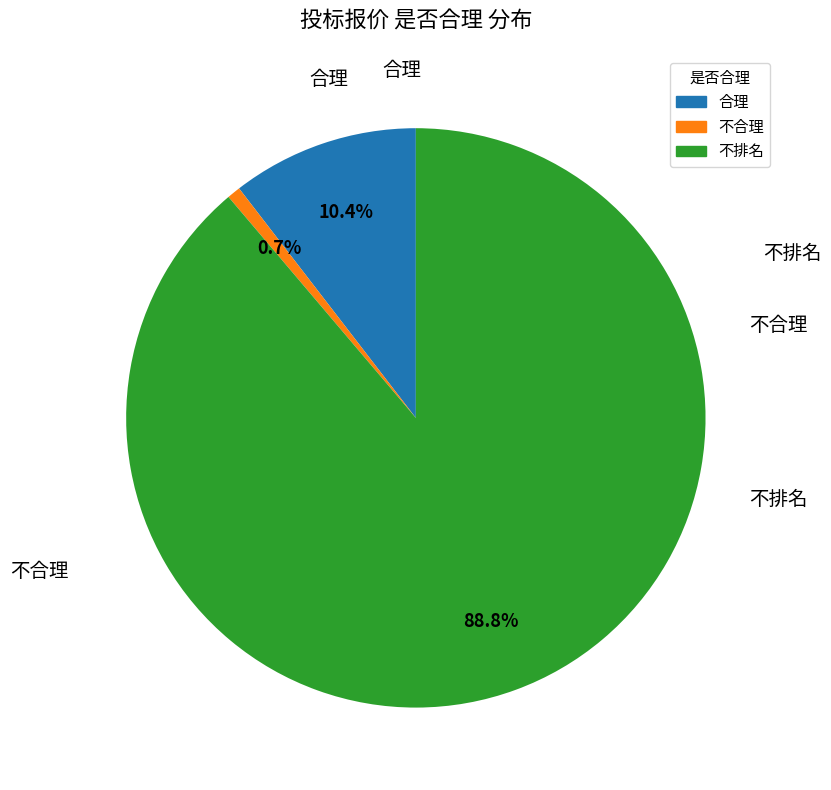

To the nearest percent, what is the average slice percentage?

33%